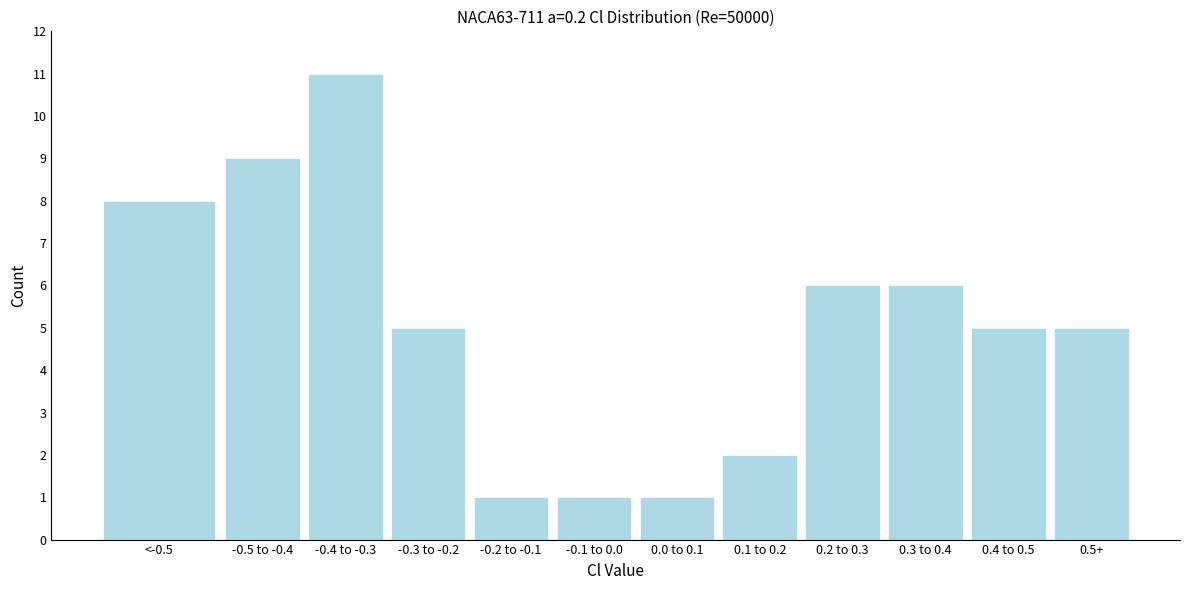

Reading left to right, transcribe all the data shown in this chart.

8	9	11	5	1	1	1	2	6	6	5	5